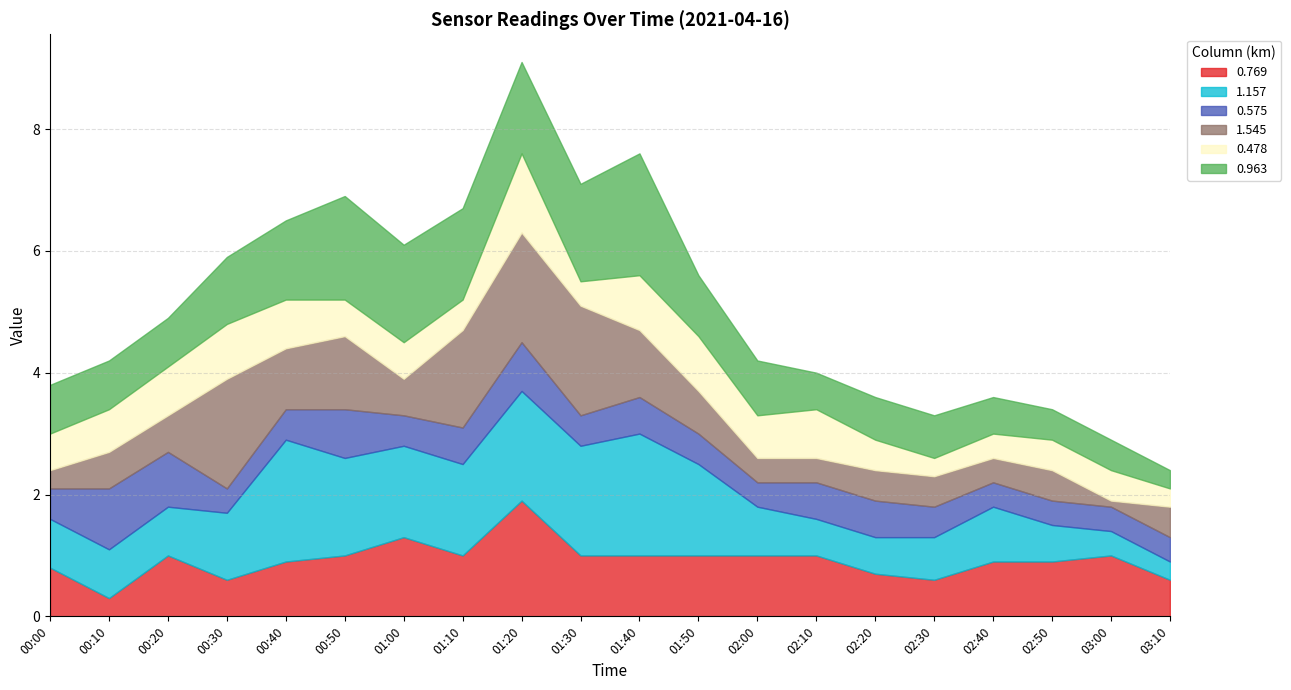

At how many categories does at least one series exceed 1?

9